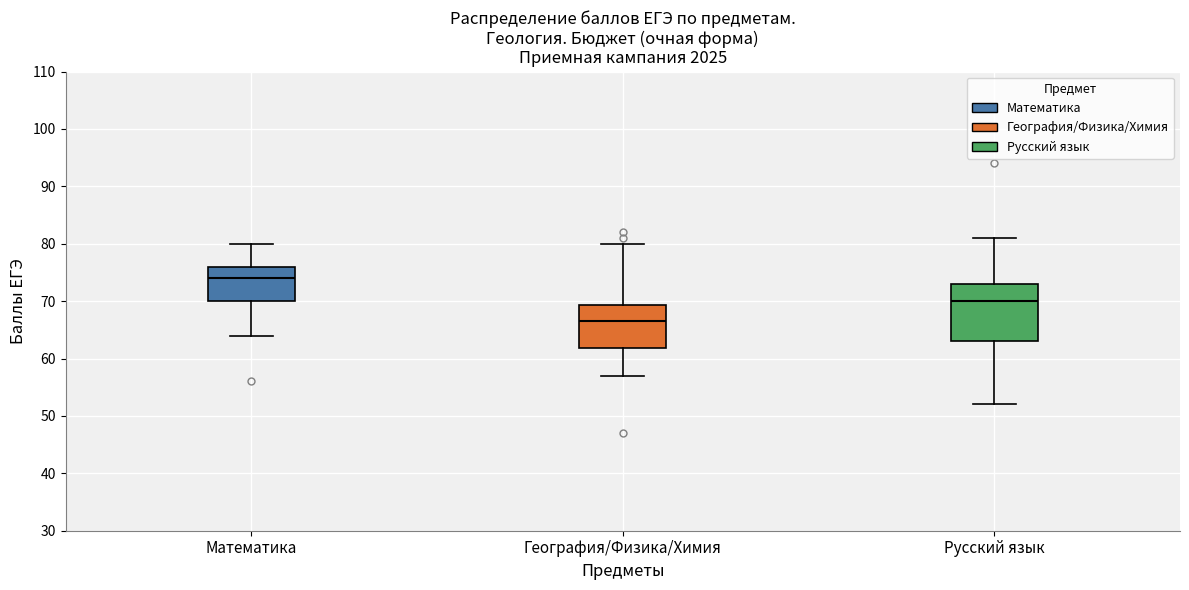

Comparing the boxes themselves (not the whiskers), which one is the tallest?

Русский язык